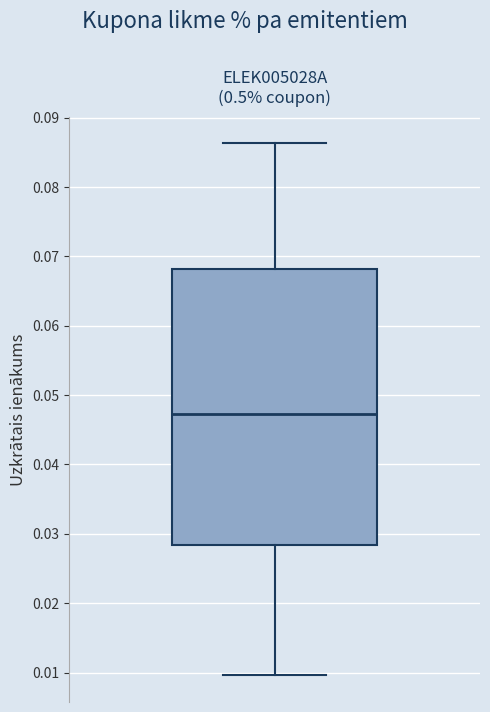

Where does the median line of the box sit on the y-axis? The values are not printed on the chart, so give them approximately, as read against the axis.

0.047